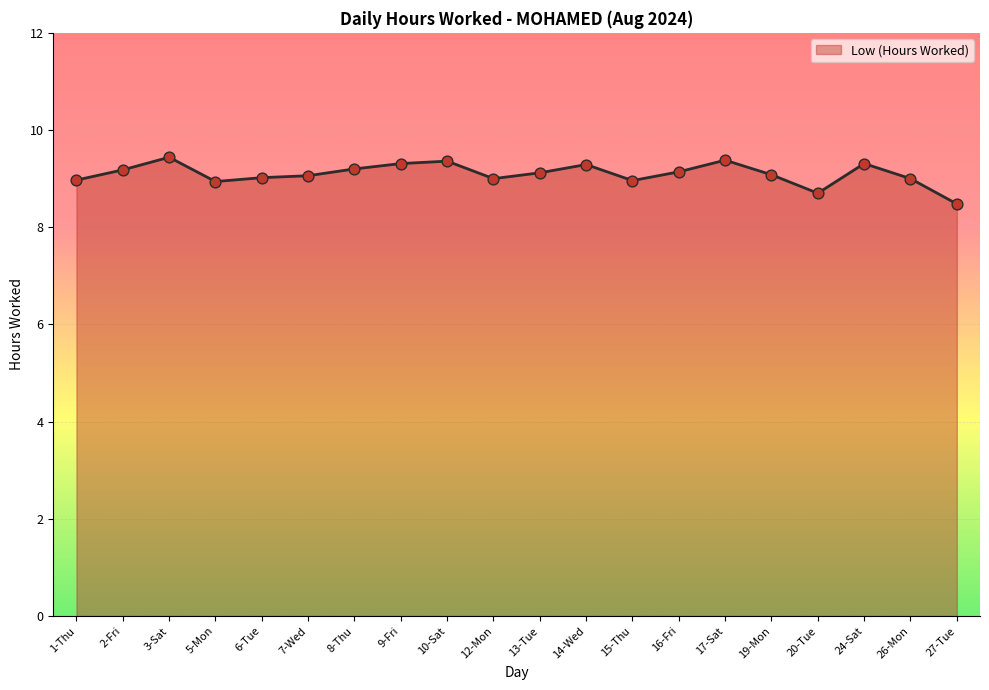

What is the ratio of the value at 10-Sat to the value at 8-Thu?

1.0